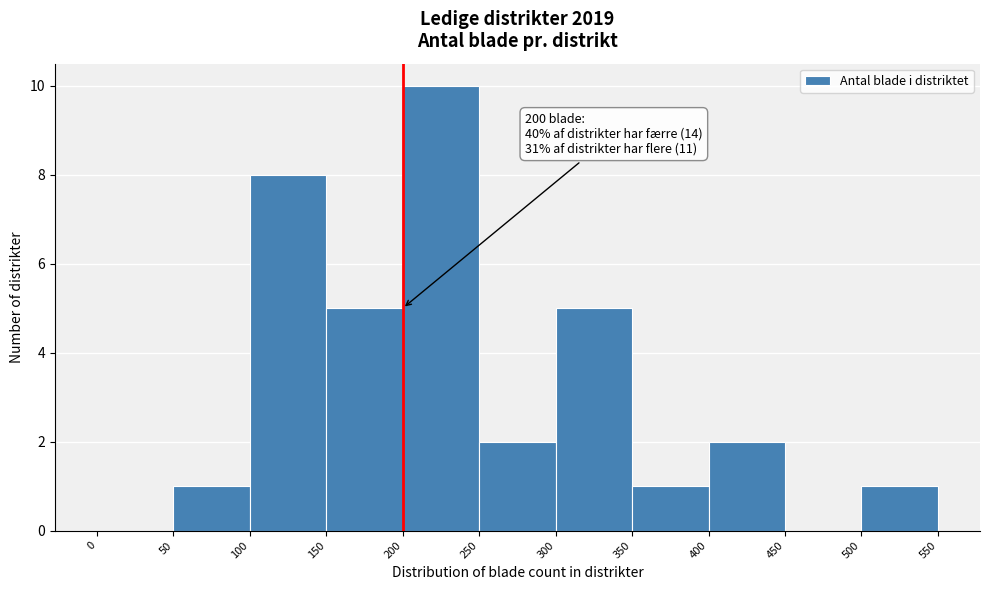

Over which range of the x-axis is the bar tallest?

200 to 250